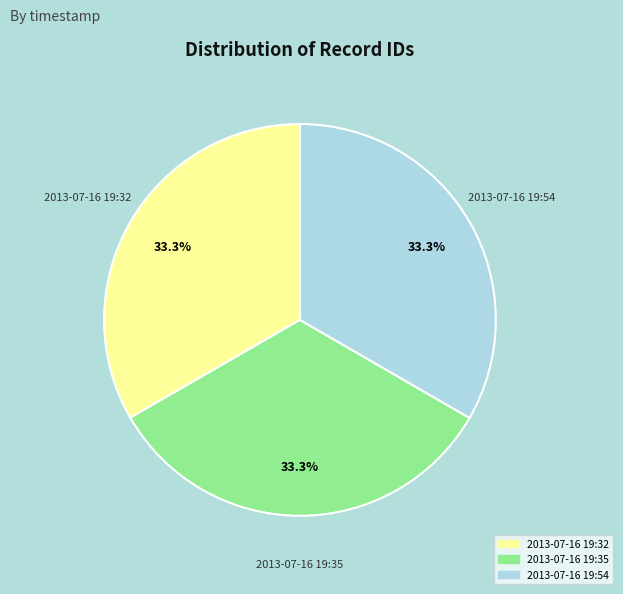

Do 2013-07-16 19:35 and 2013-07-16 19:32 together represent more than half of the pie?

Yes